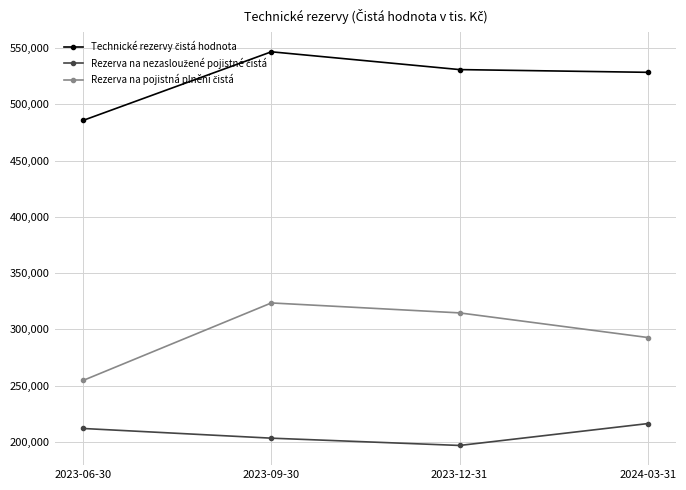

What is the maximum value shown in the chart?

546608